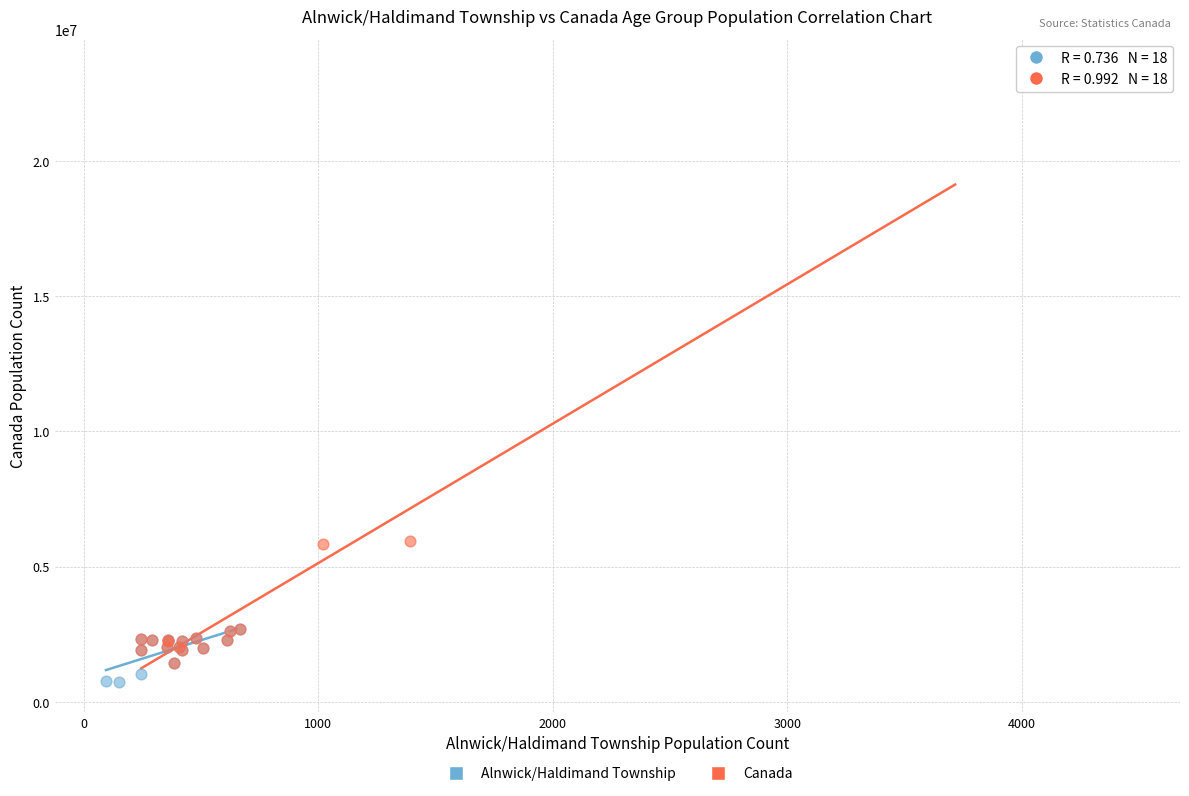

Which series has the largest Y range (max minus min)?

Canada